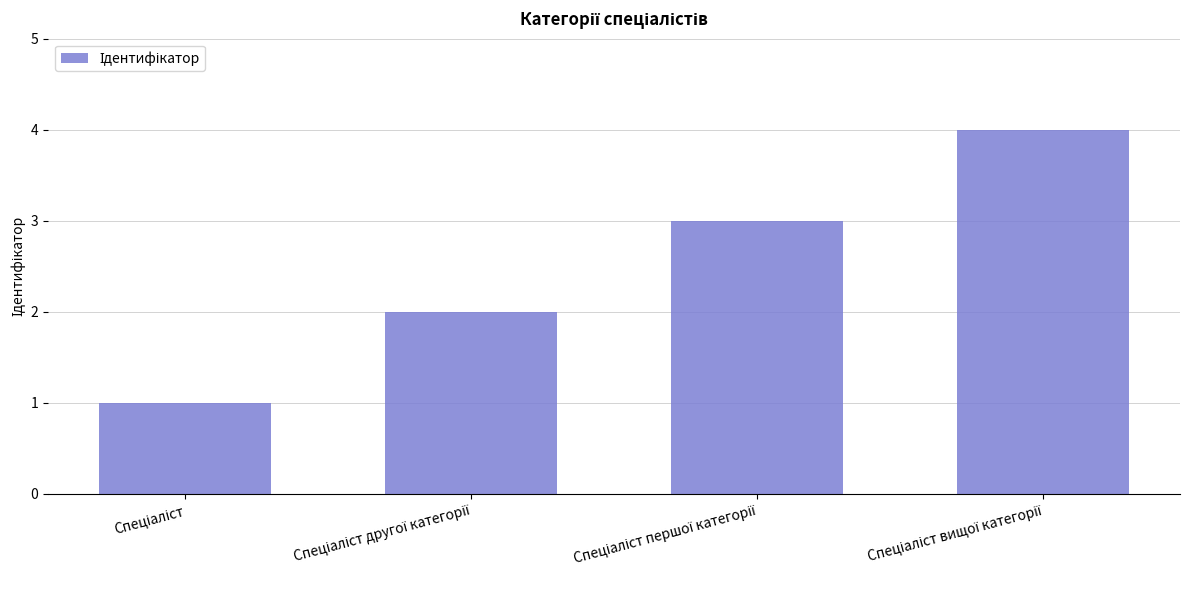

What is the maximum value shown in the chart?

4